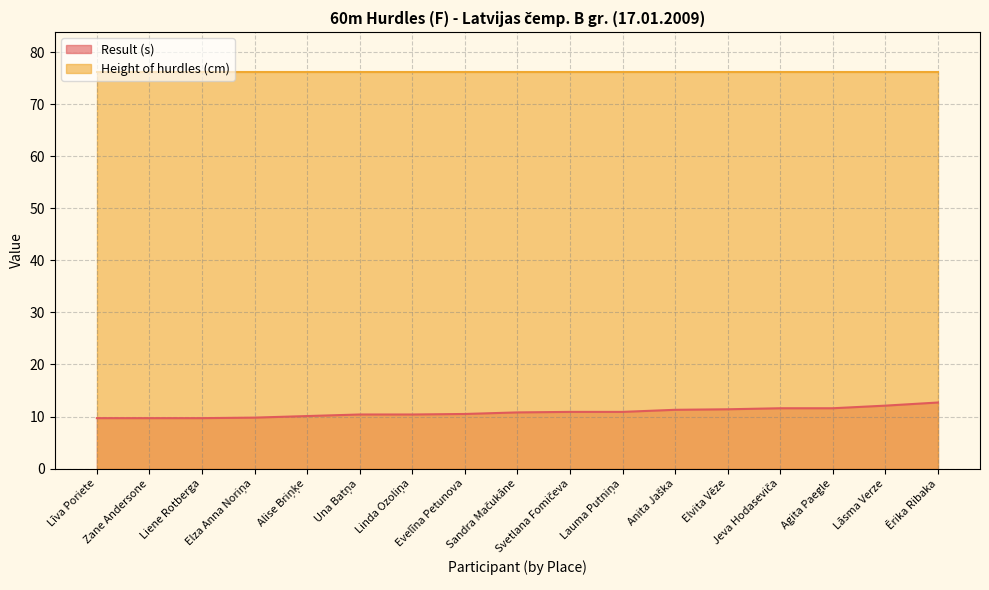

Count the number of data series in this chart.

2